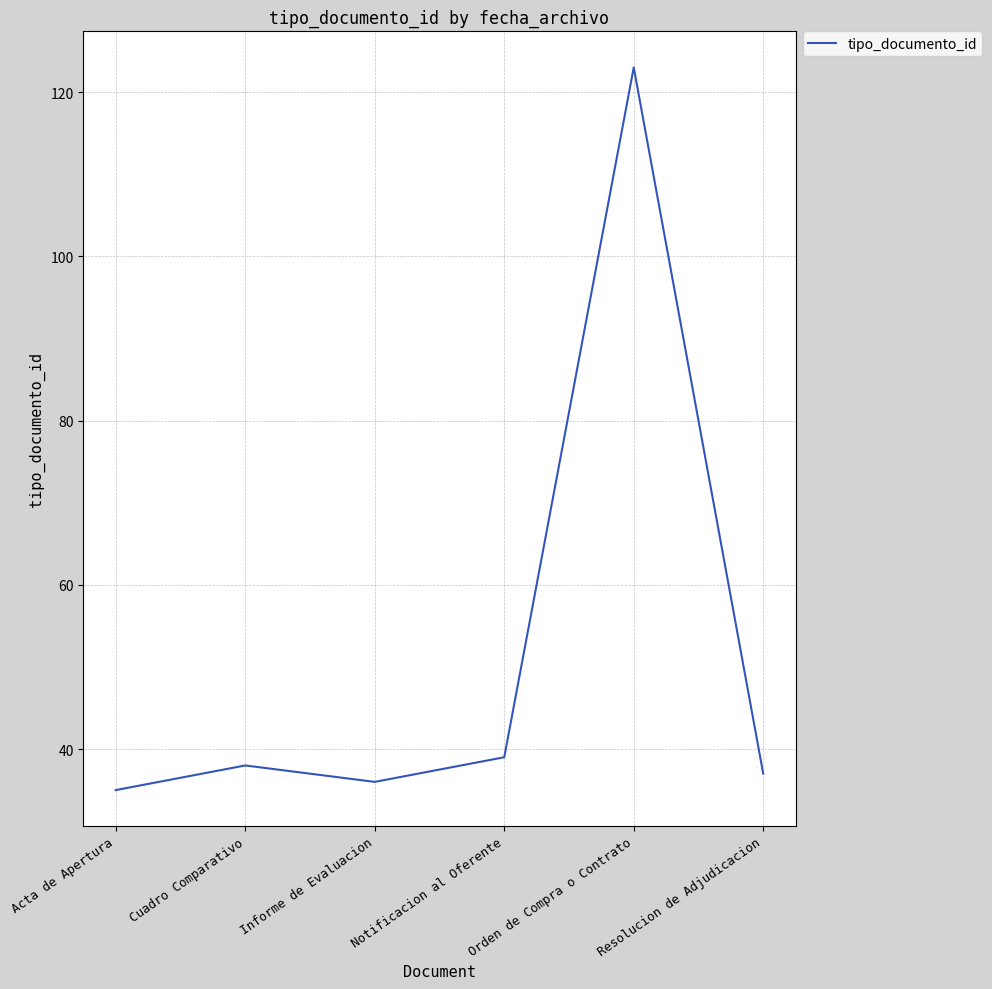

Is it true that the value at Informe de Evaluacion is 36?

True